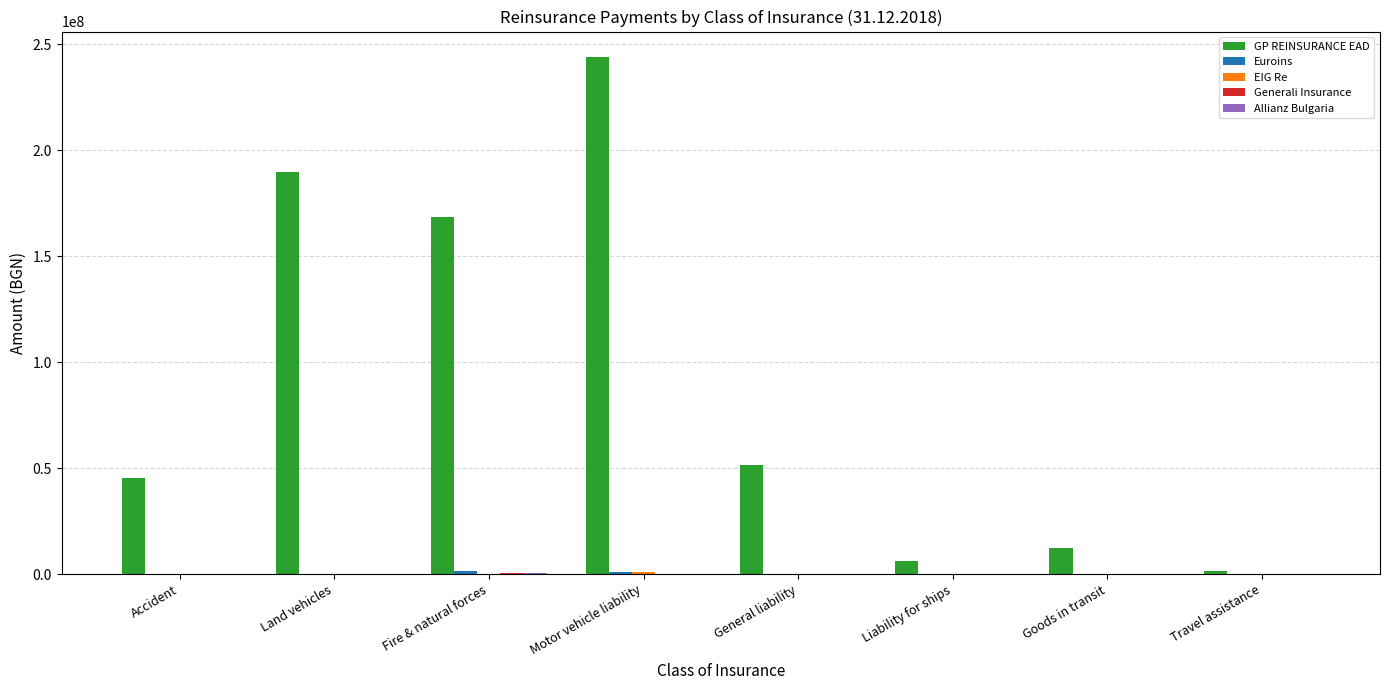

What is the total value across all series at Liability for ships?

6033950.5